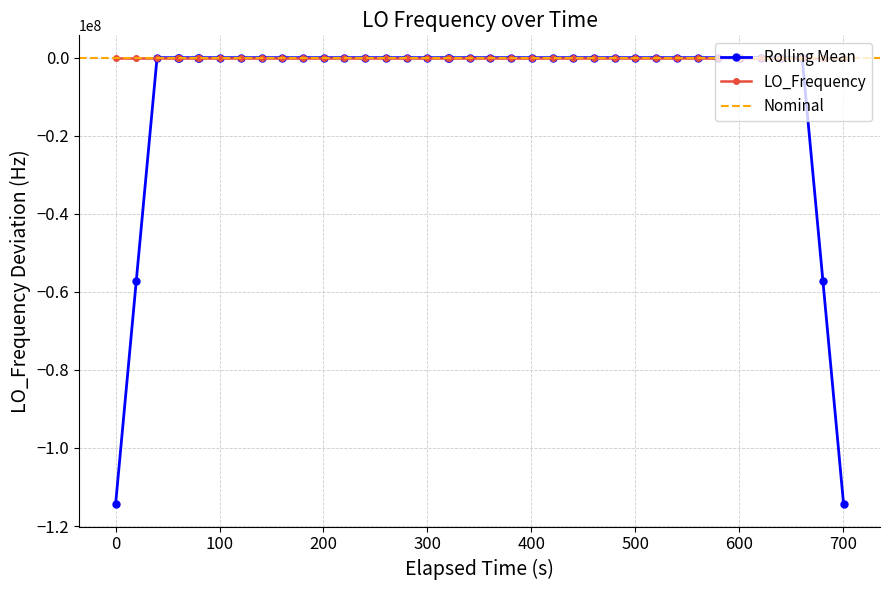

Is this an area chart (filled region under the line)?

No